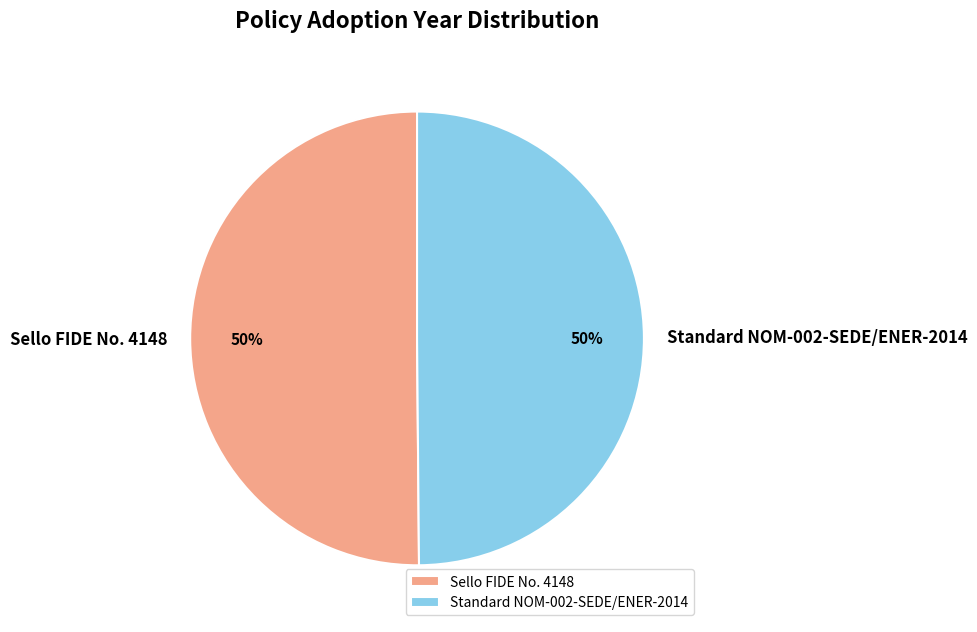

The Standard NOM-002-SEDE/ENER-2014 slice represents 38% of the pie. True or false?

False